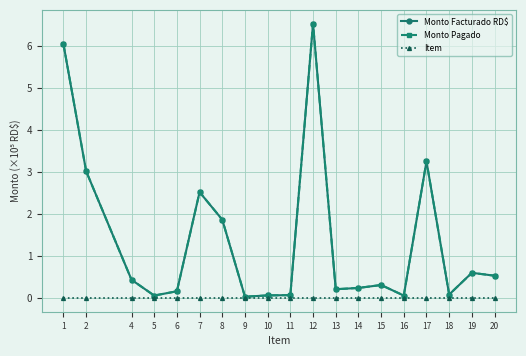

Is this an area chart (filled region under the line)?

No